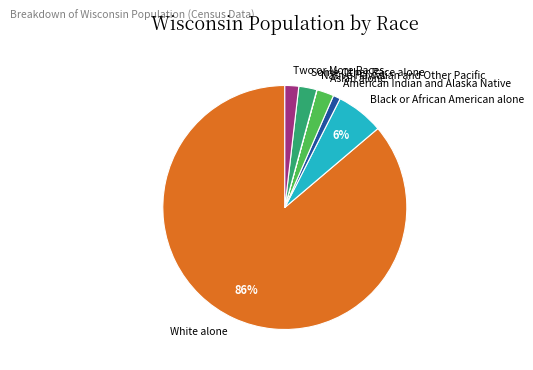

Does White alone represent more than half of the total?

Yes